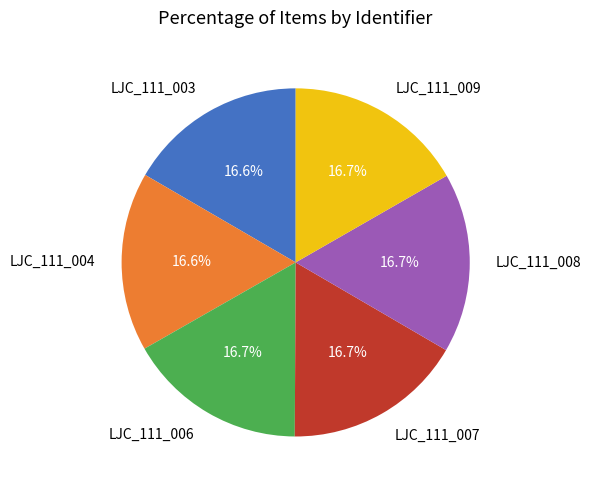

To the nearest percent, what portion does LJC_111_007 represent?

17%